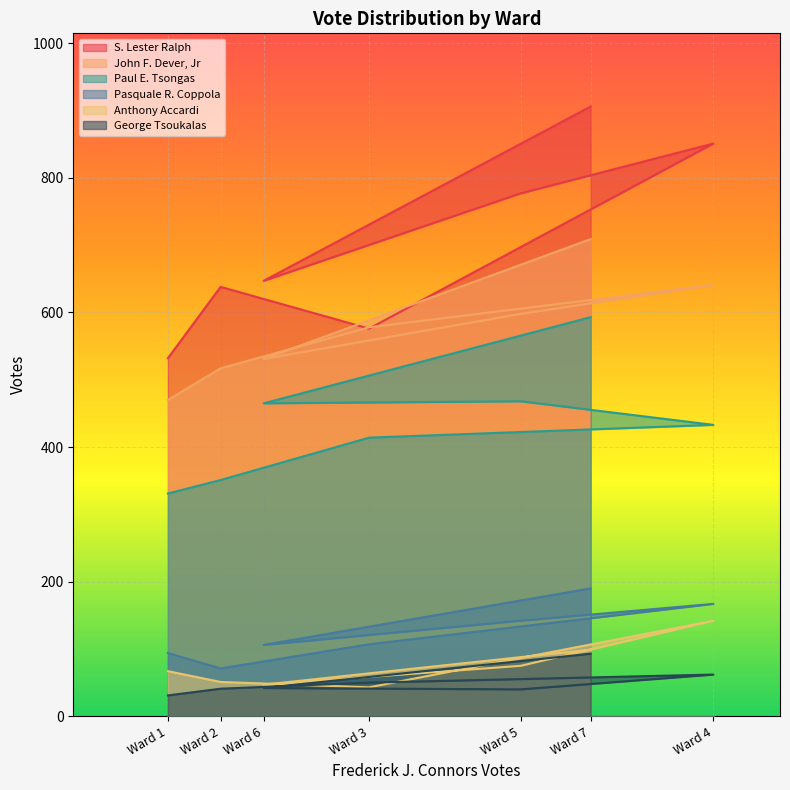

Reading right to left, transcribe all the data shown in this chart.

S. Lester Ralph: Ward 7=906	Ward 6=647	Ward 5=777	Ward 4=851	Ward 3=576	Ward 2=638	Ward 1=532
John F. Dever, Jr: Ward 7=709	Ward 6=531	Ward 5=598	Ward 4=641	Ward 3=578	Ward 2=517	Ward 1=470
Paul E. Tsongas: Ward 7=593	Ward 6=465	Ward 5=468	Ward 4=433	Ward 3=414	Ward 2=351	Ward 1=331
Pasquale R. Coppola: Ward 7=190	Ward 6=106	Ward 5=142	Ward 4=167	Ward 3=107	Ward 2=71	Ward 1=94
Anthony Accardi: Ward 7=99	Ward 6=47	Ward 5=75	Ward 4=142	Ward 3=43	Ward 2=51	Ward 1=67
George Tsoukalas: Ward 7=93	Ward 6=42	Ward 5=40	Ward 4=62	Ward 3=50	Ward 2=41	Ward 1=31